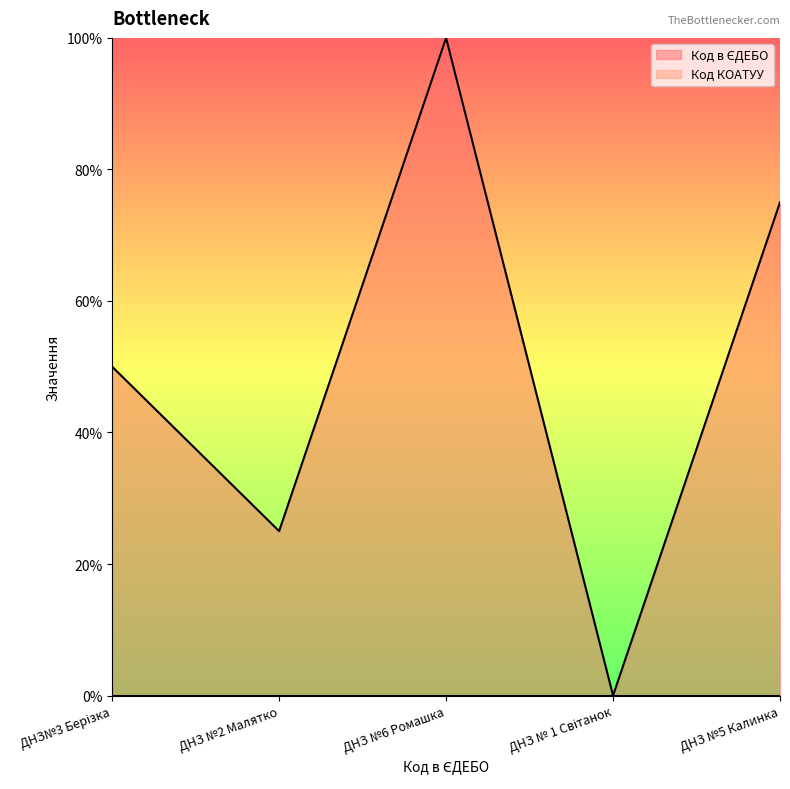

Does the chart display data point markers on the line(s)?

No